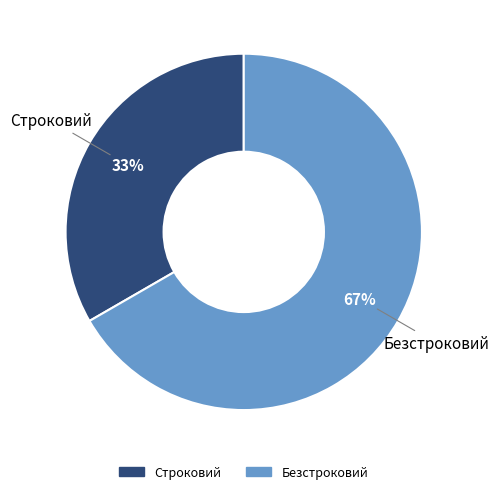

What percentage is the Строковий slice, to the nearest percent?

33%